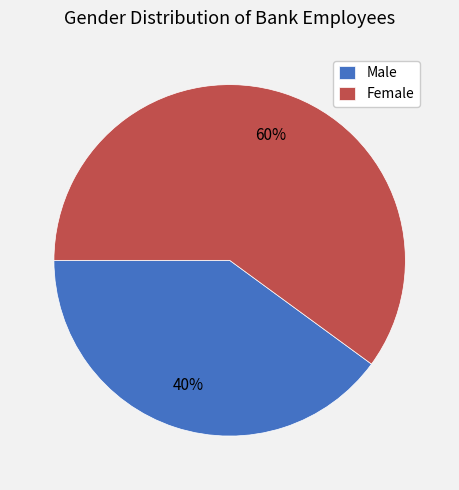

Count the number of slices in the pie.

2